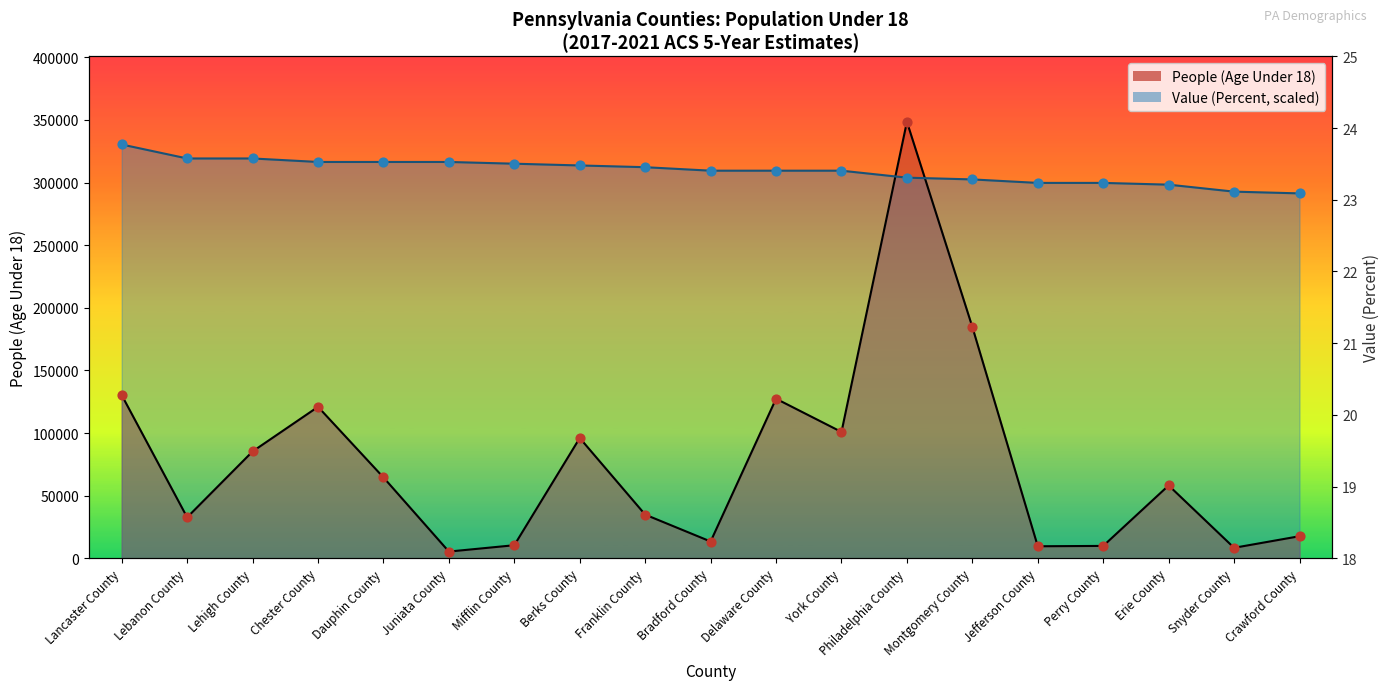

What is the total value across all series at Chester County?

437421.6